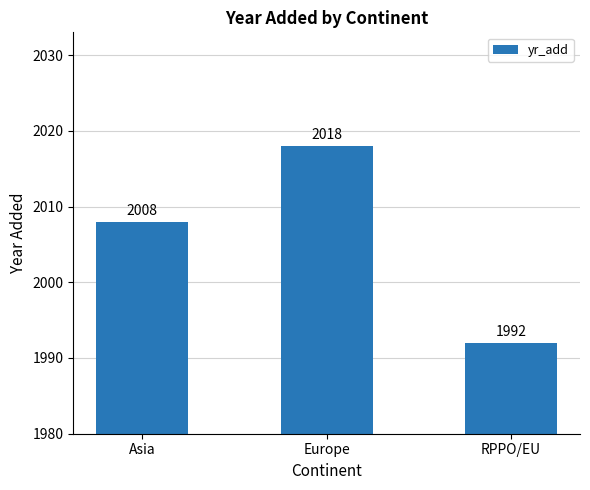

How many data points does each series have?

3